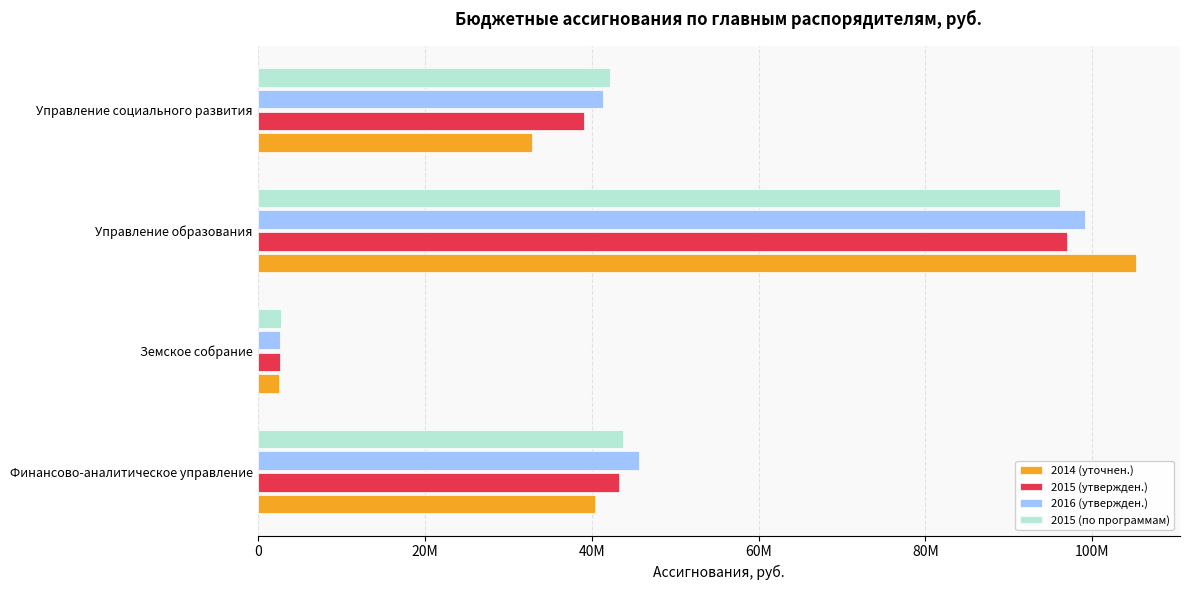

Which series has the widest spread of values?

2014 (уточнен.)